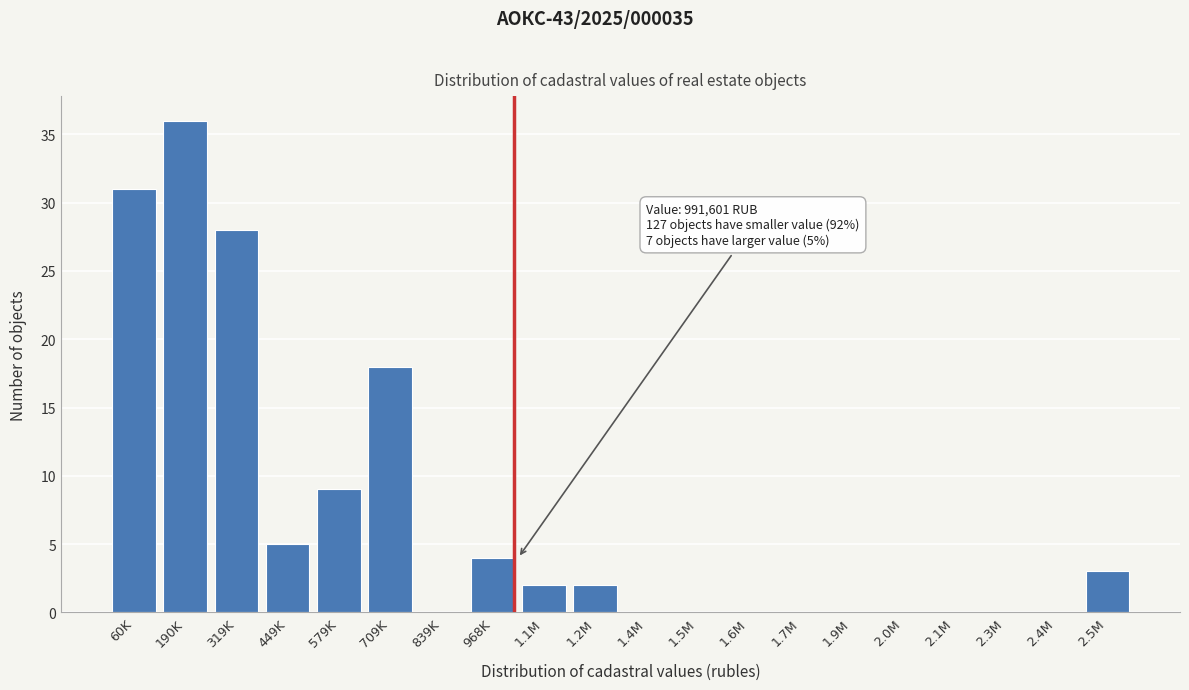

Reading right to left, extract all data points from this chart.

2.5M=3	2.4M=0	2.3M=0	2.1M=0	2.0M=0	1.9M=0	1.7M=0	1.6M=0	1.5M=0	1.4M=0	1.2M=2	1.1M=2	968K=4	839K=0	709K=18	579K=9	449K=5	319K=28	190K=36	60K=31